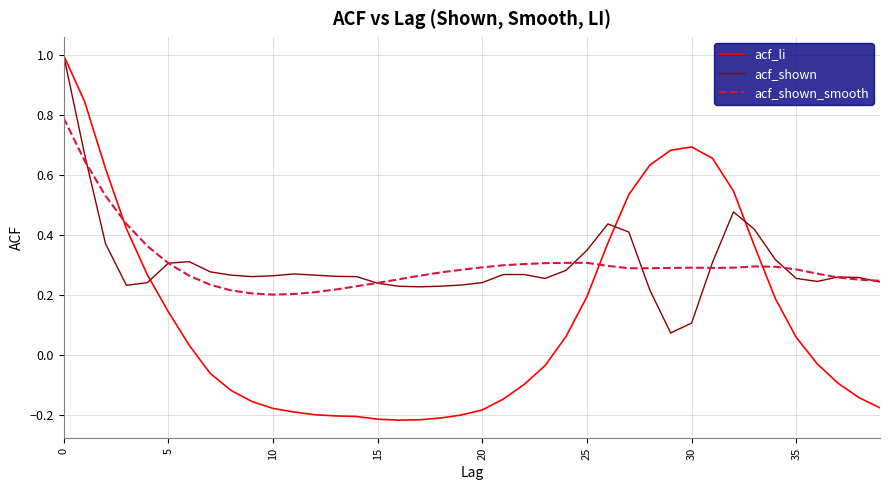

Which series has the widest spread of values?

acf_li